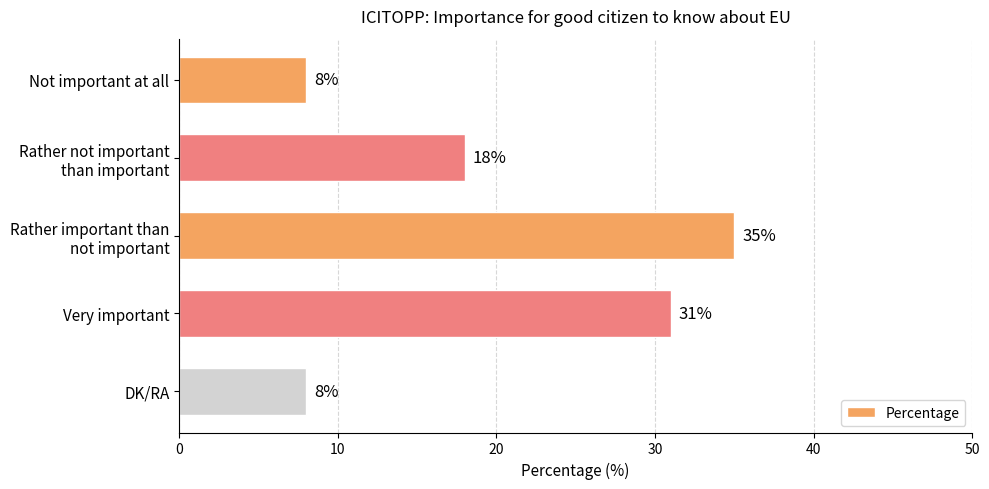

What is the greatest value displayed?

35